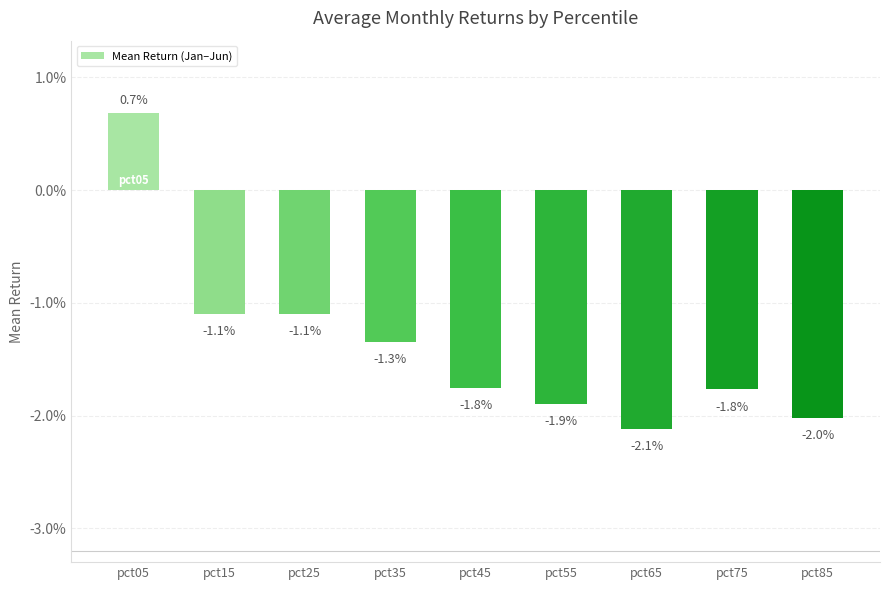

Is it true that the value at pct35 is -0.0?

False